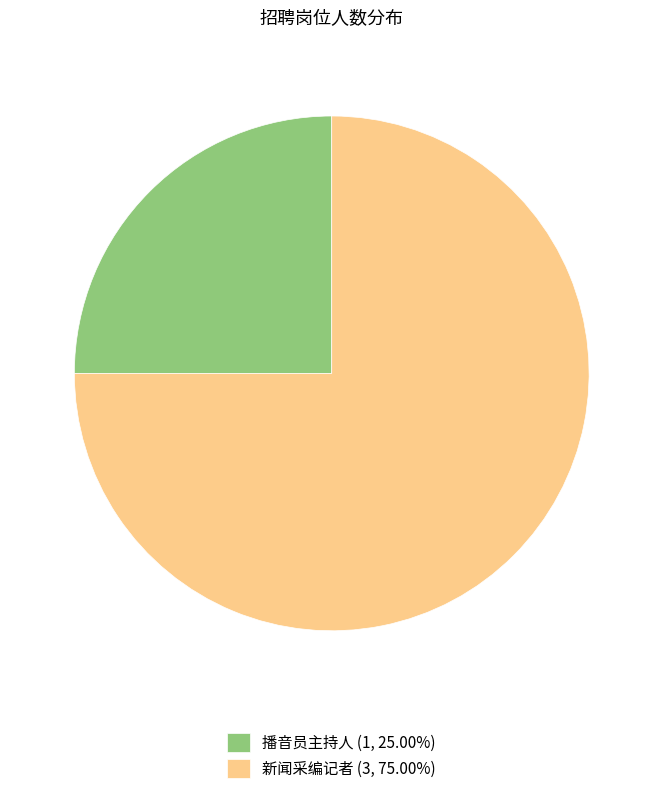

Combined, do 新闻采编记者 (3, 75.00%) and 播音员主持人 (1, 25.00%) account for over 50%?

Yes